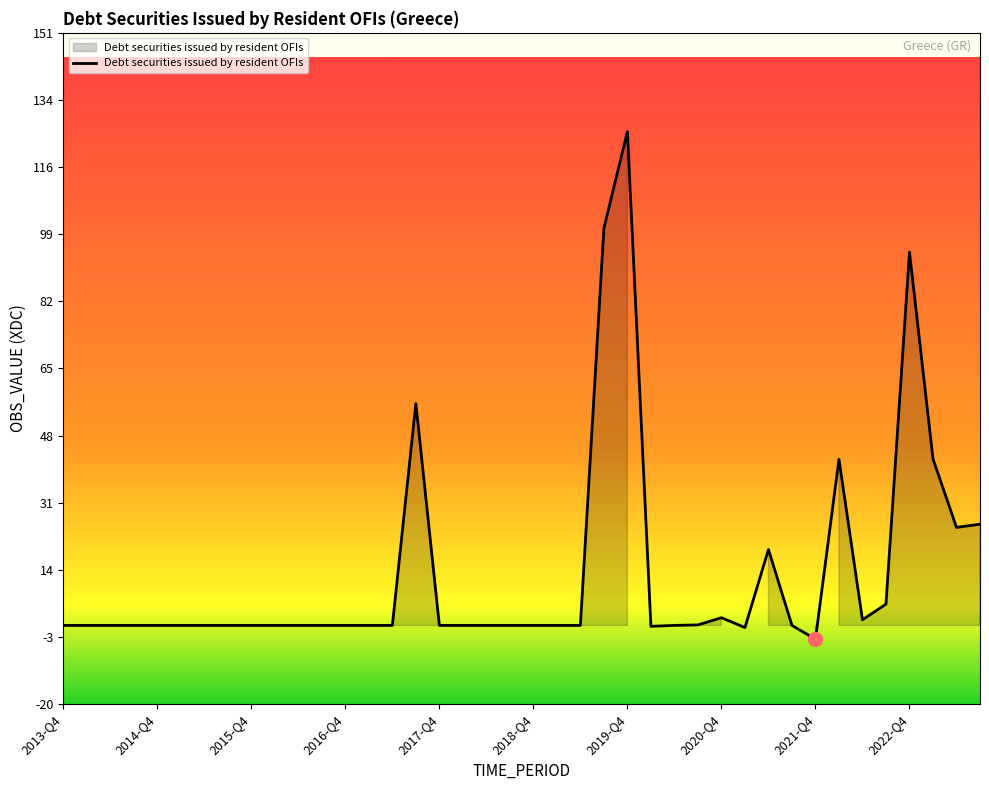

Does the chart display data point markers on the line(s)?

No